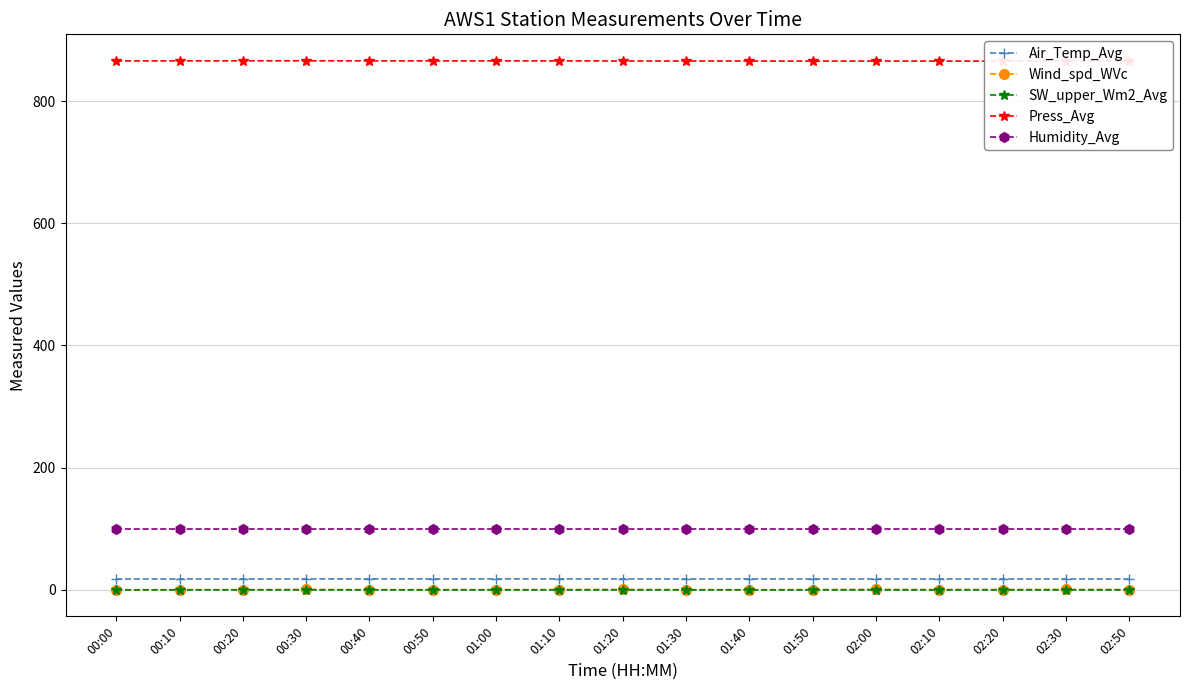

The value of Air_Temp_Avg at 01:00 is 18.0. True or false?

True